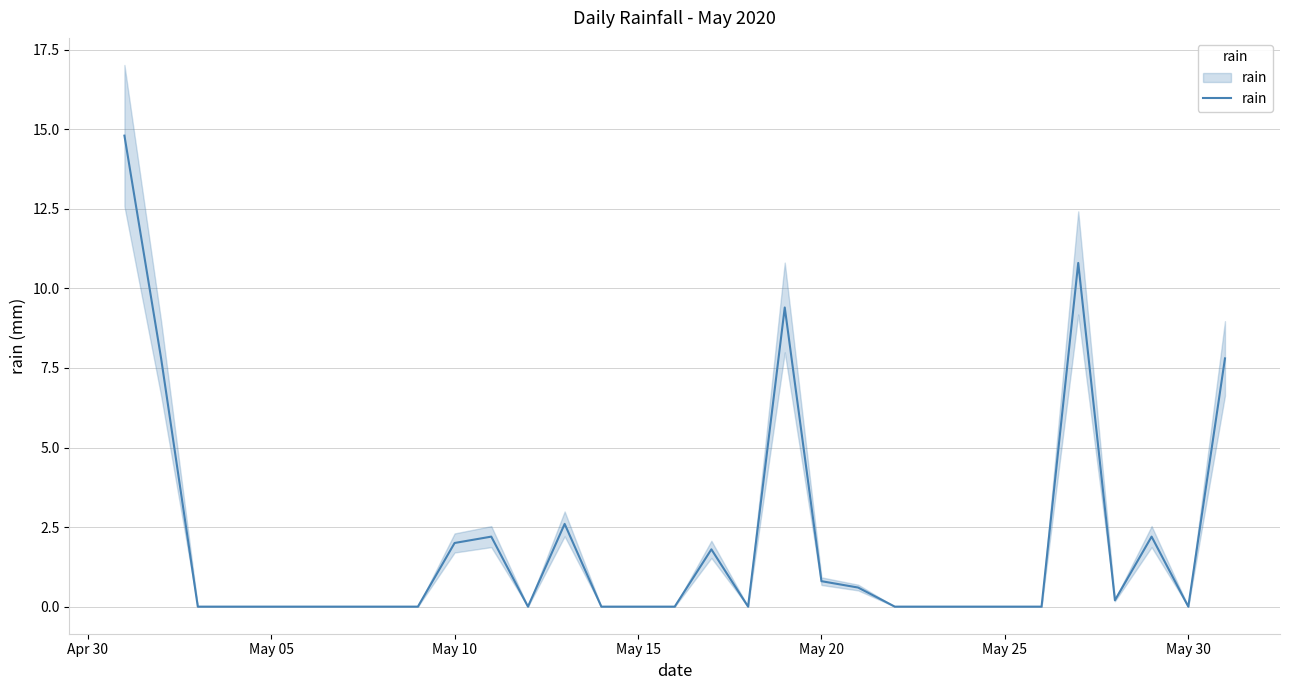

Is it true that the value at May 15 is -7.0?

False